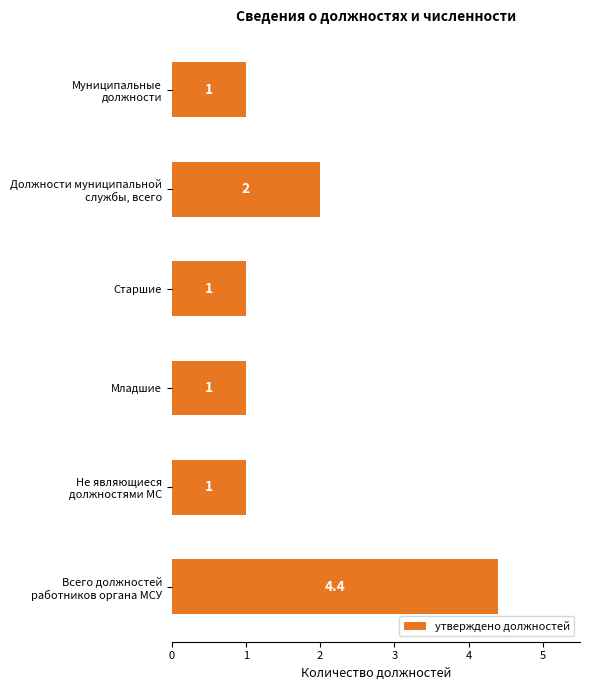

How many bars are there in total?

6